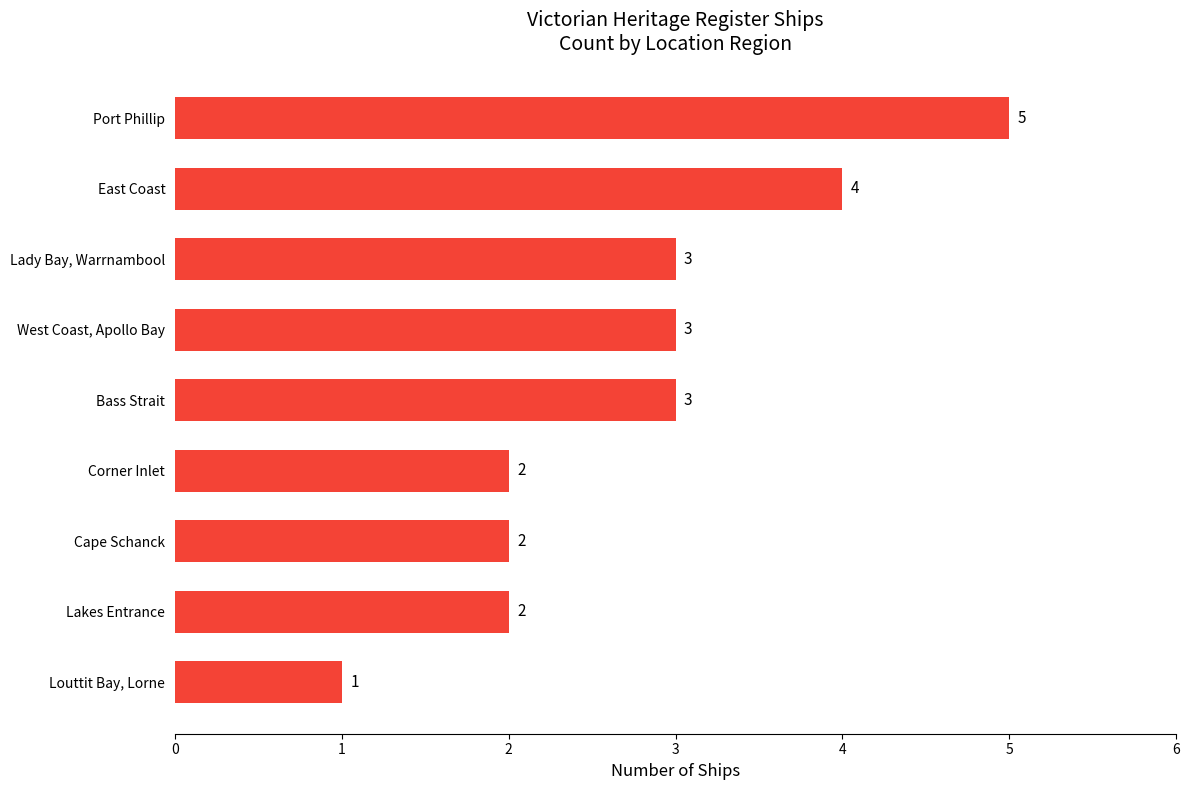

Count the values in the range 2 to 3.

6